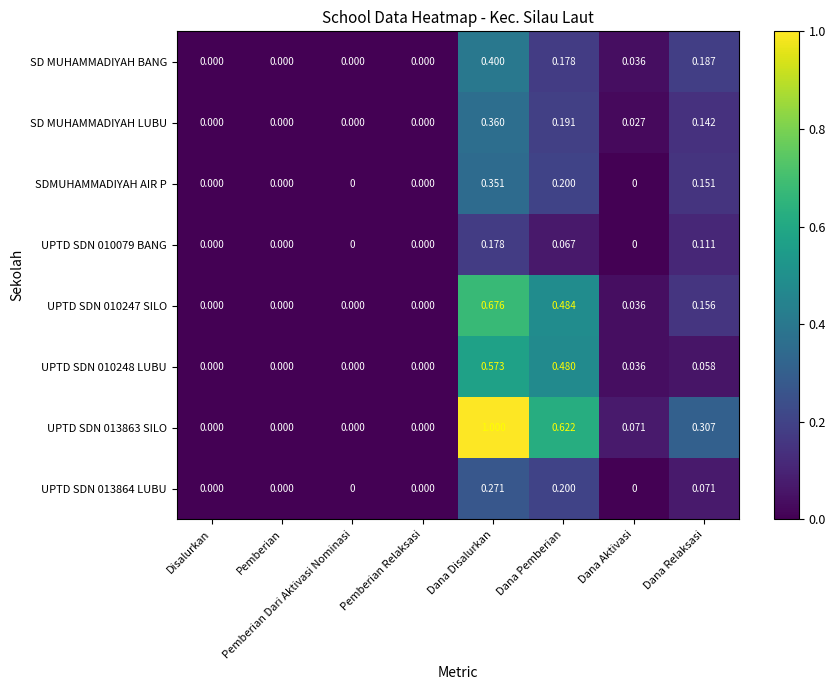

At which category does the chart reach its peak across all series?

Dana Disalurkan